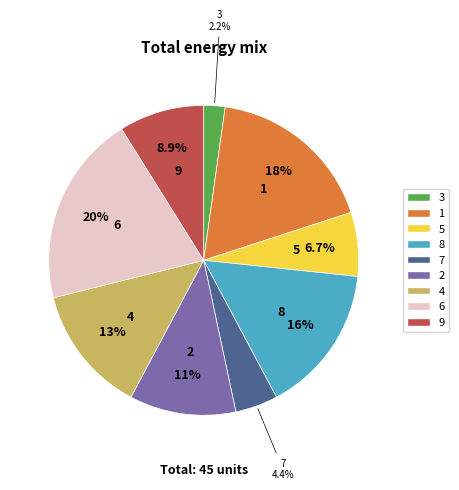

To the nearest percent, what is the difference between the largest and smallest slice percentages?

18%